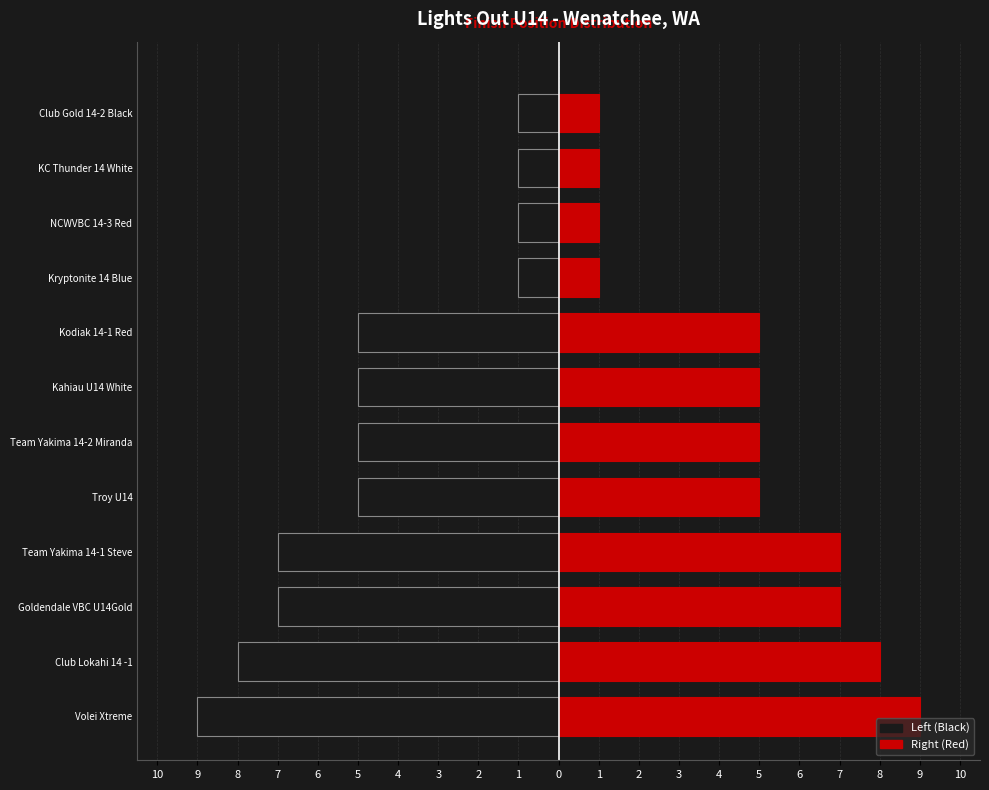

How many bars are there in each group?

2